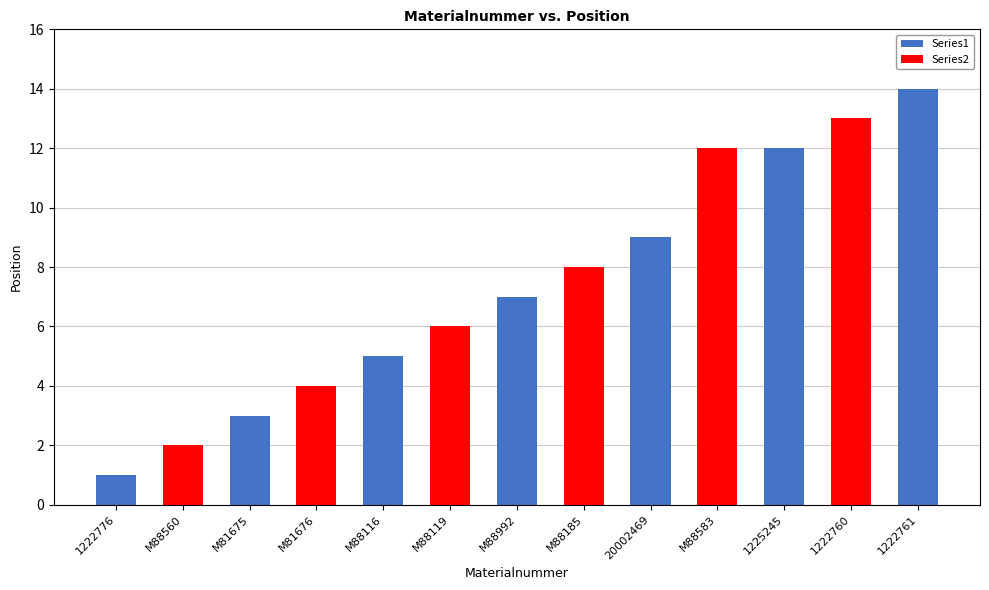

What is the approximate value at 1222761?

14